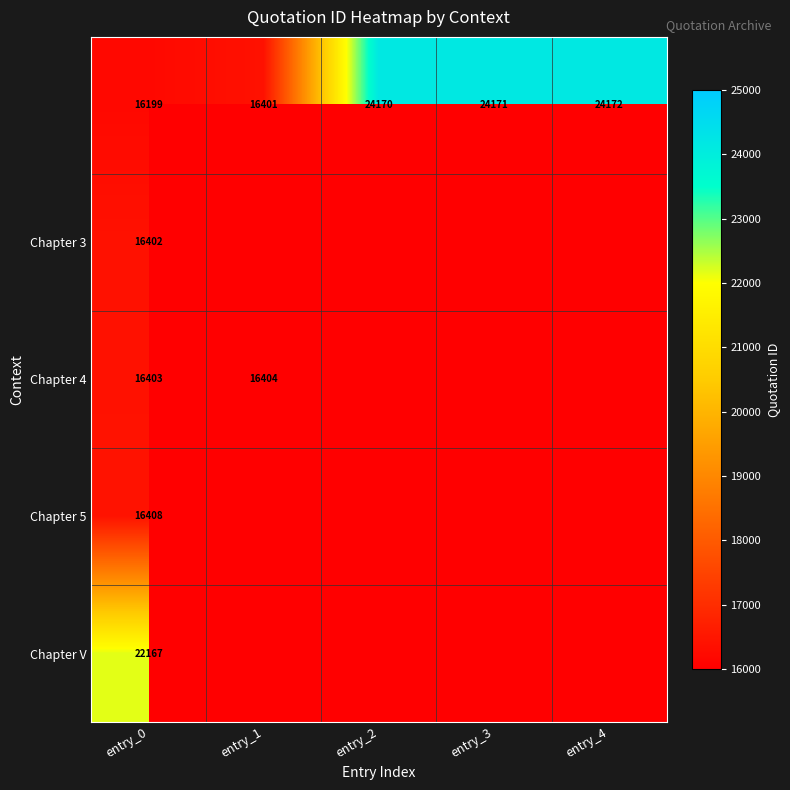

Is it true that Chapter 3 equals 16402 at entry_0?

True